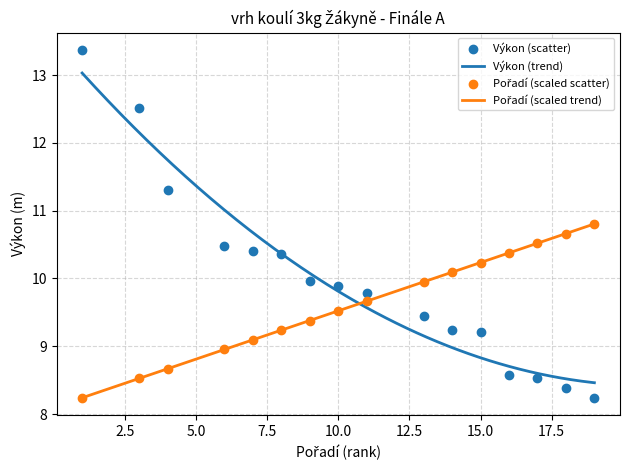

Is the value of Výkon at Brzyszkowská Katrin greater than the value of Pořadí at Kurachová Marta?

Yes